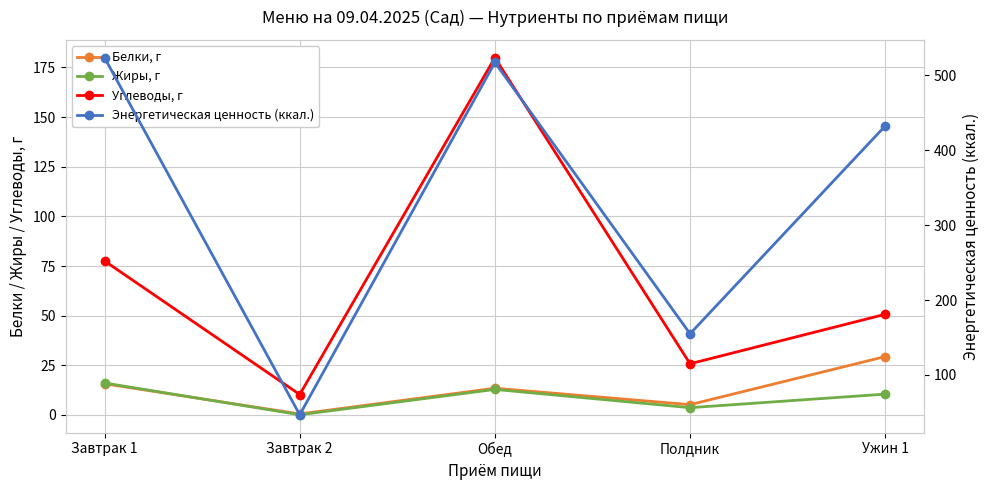

Which series has the widest spread of values?

Энергетическая ценность (ккал.)